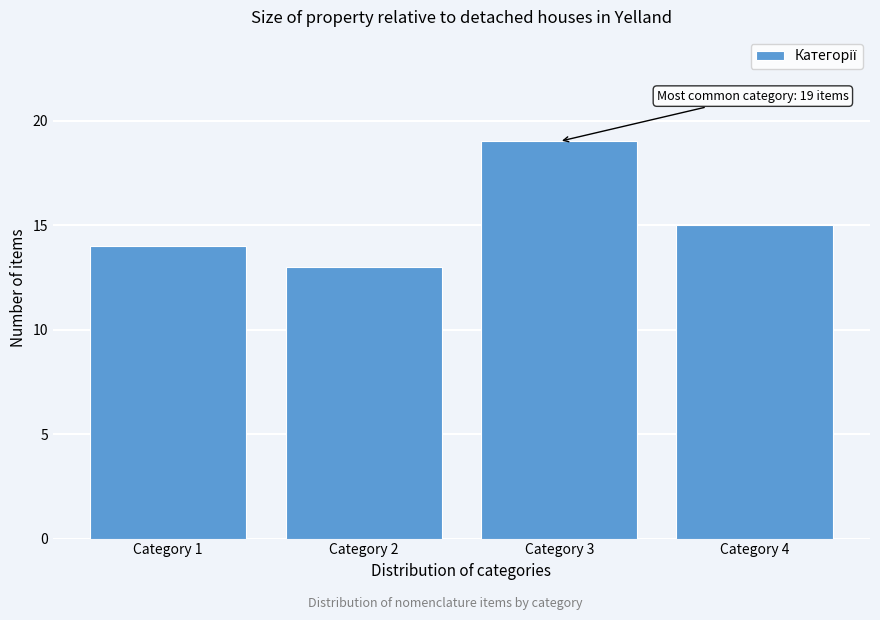

Reading left to right, what are all the values shown in this chart?

14	13	19	15